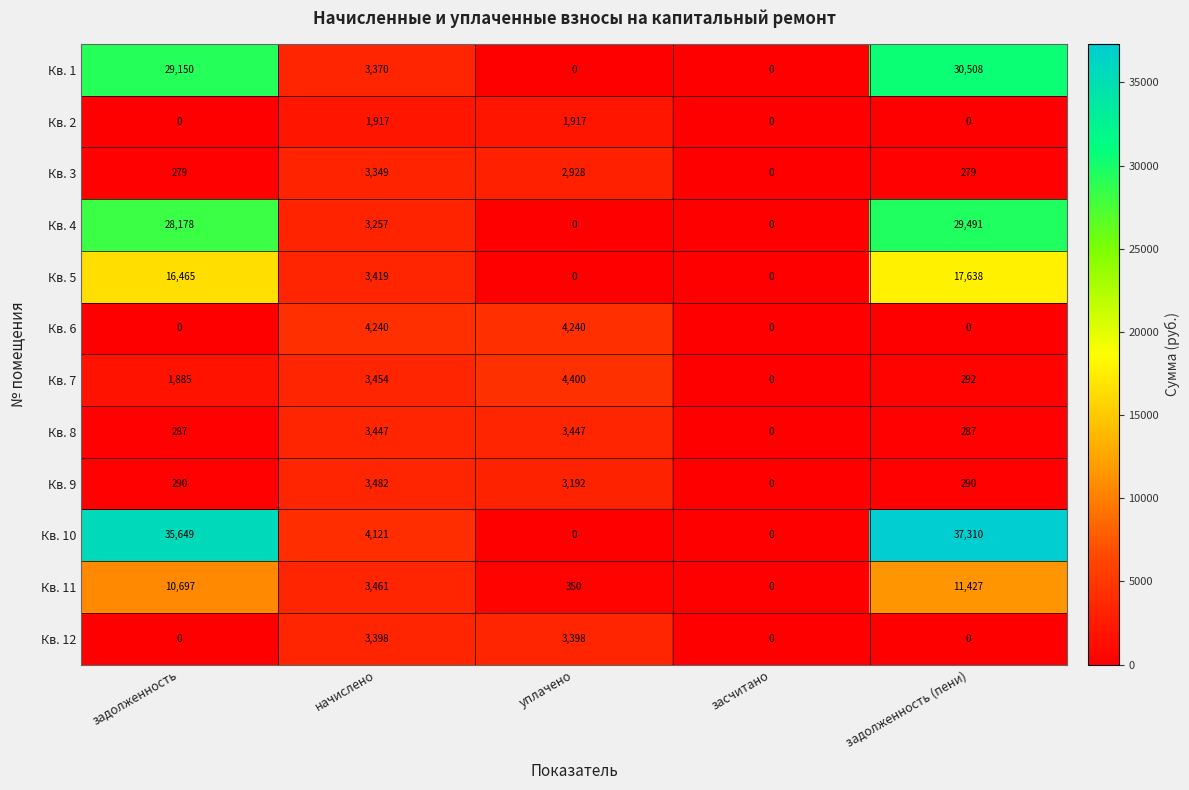

What is the difference between the maximum and minimum values in the Кв. 8 series?

3447